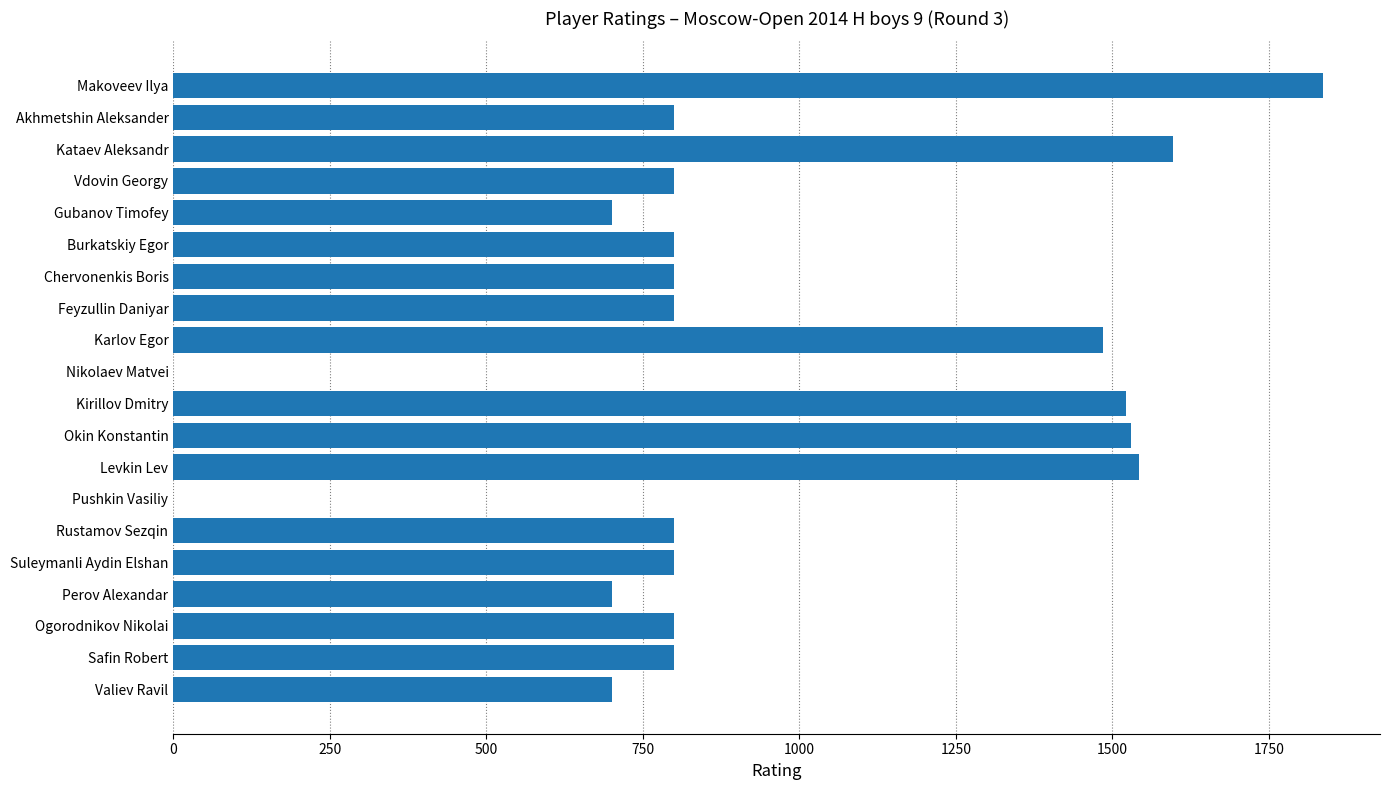

Read the value at Valiev Ravil.

700